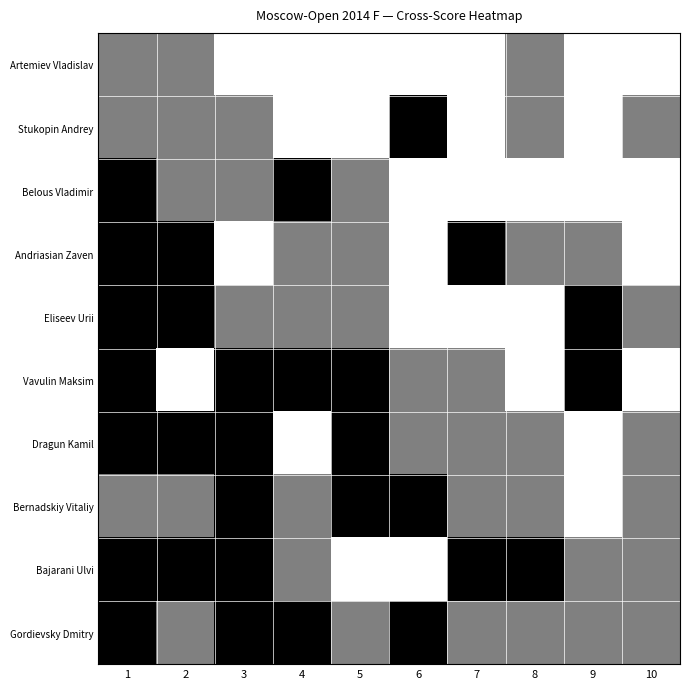

What is the total value across all series at 5?

5.0